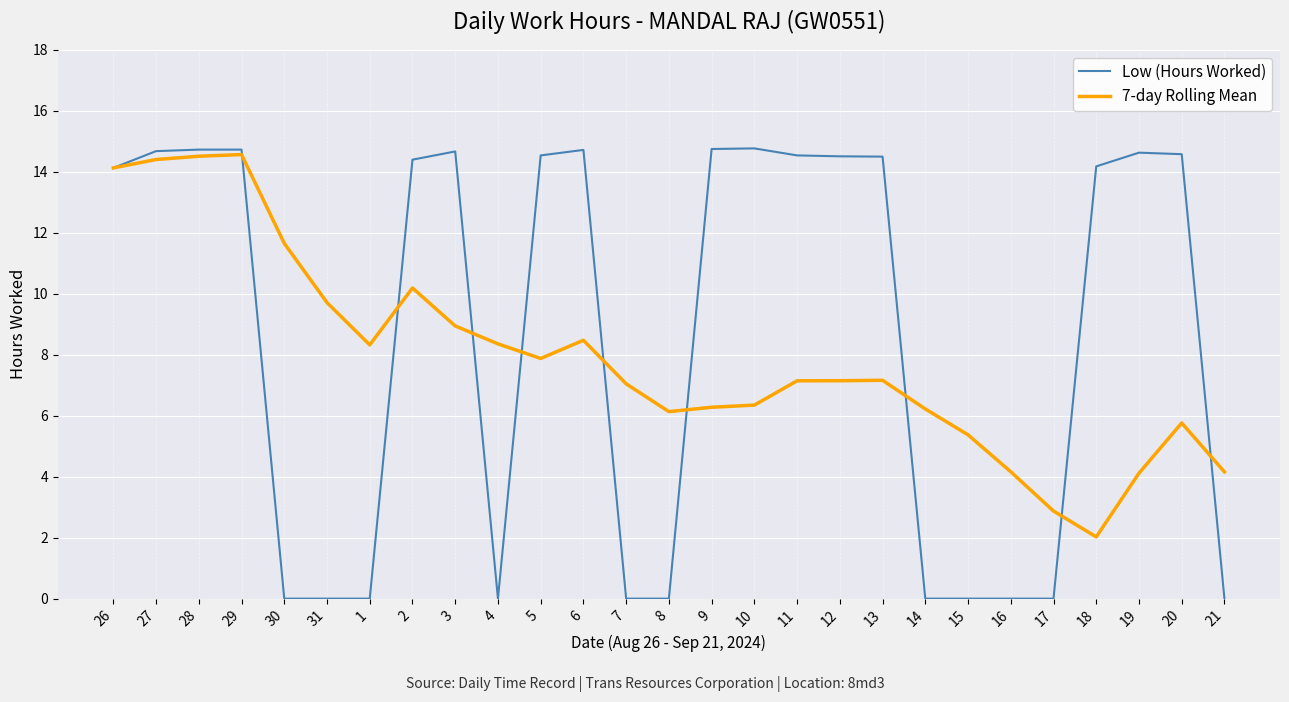

Is it true that 7-day Rolling Mean equals 4.2 at 16?

True